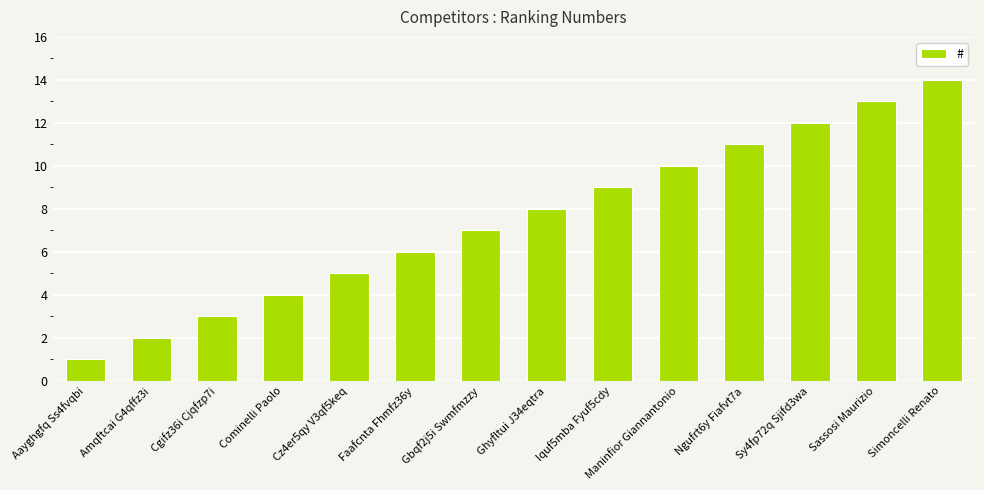

What is the minimum value shown in the chart?

1